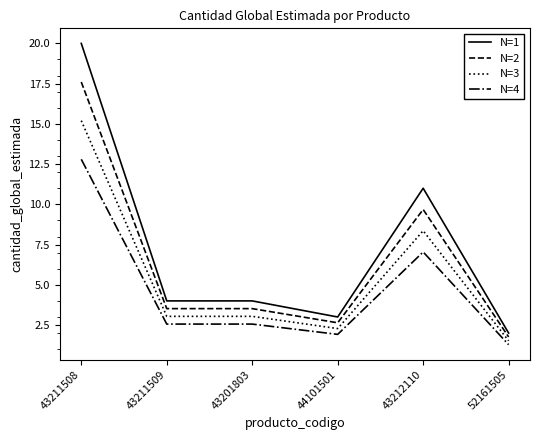

Reading left to right, extract all data points from this chart.

N=1: 20.0	4.0	4.0	3.0	11.0	2.0
N=2: 17.6	3.5	3.5	2.6	9.7	1.8
N=3: 15.2	3.0	3.0	2.3	8.4	1.5
N=4: 12.8	2.6	2.6	1.9	7.0	1.3